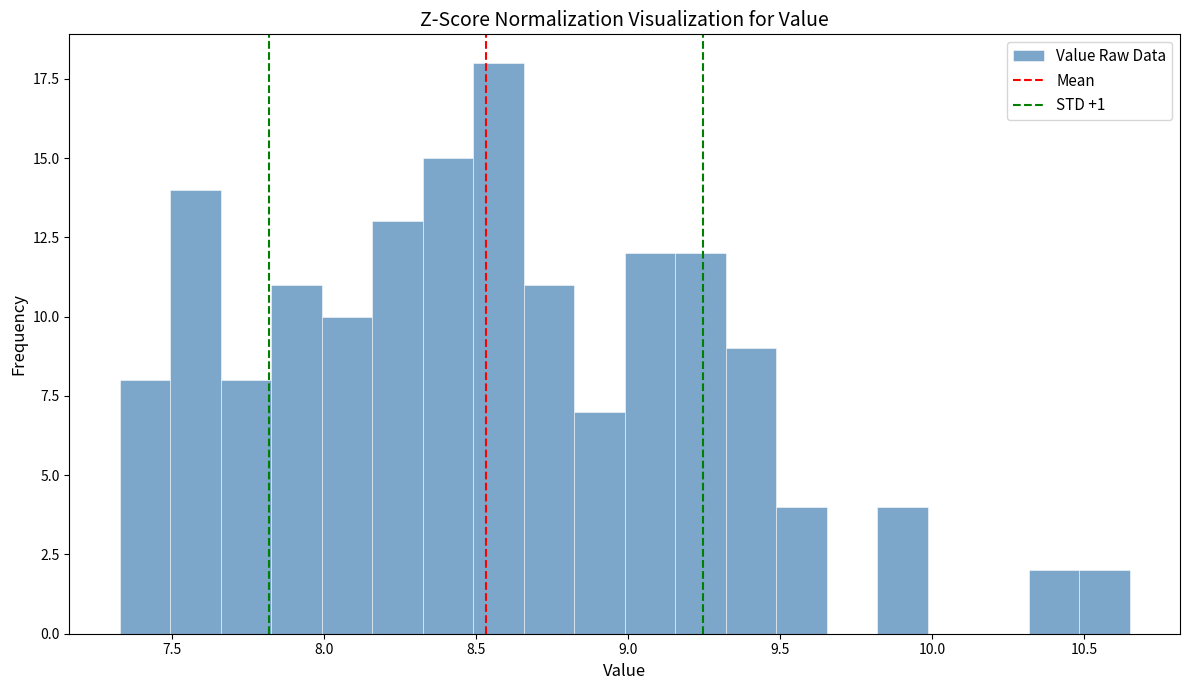

Around what value on the x-axis is the tallest bar? Give the approximate position of its centre, as read against the axis.

8.60